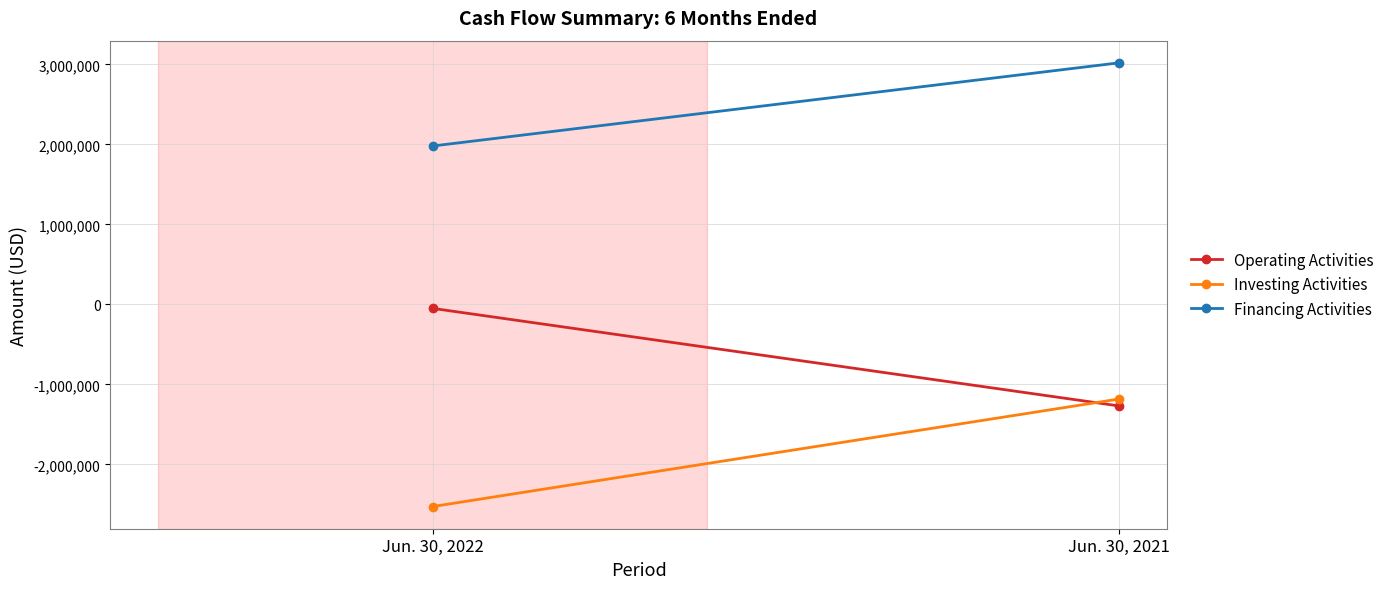

What is the value of the Financing Activities point at the 1st from the left?

1979763